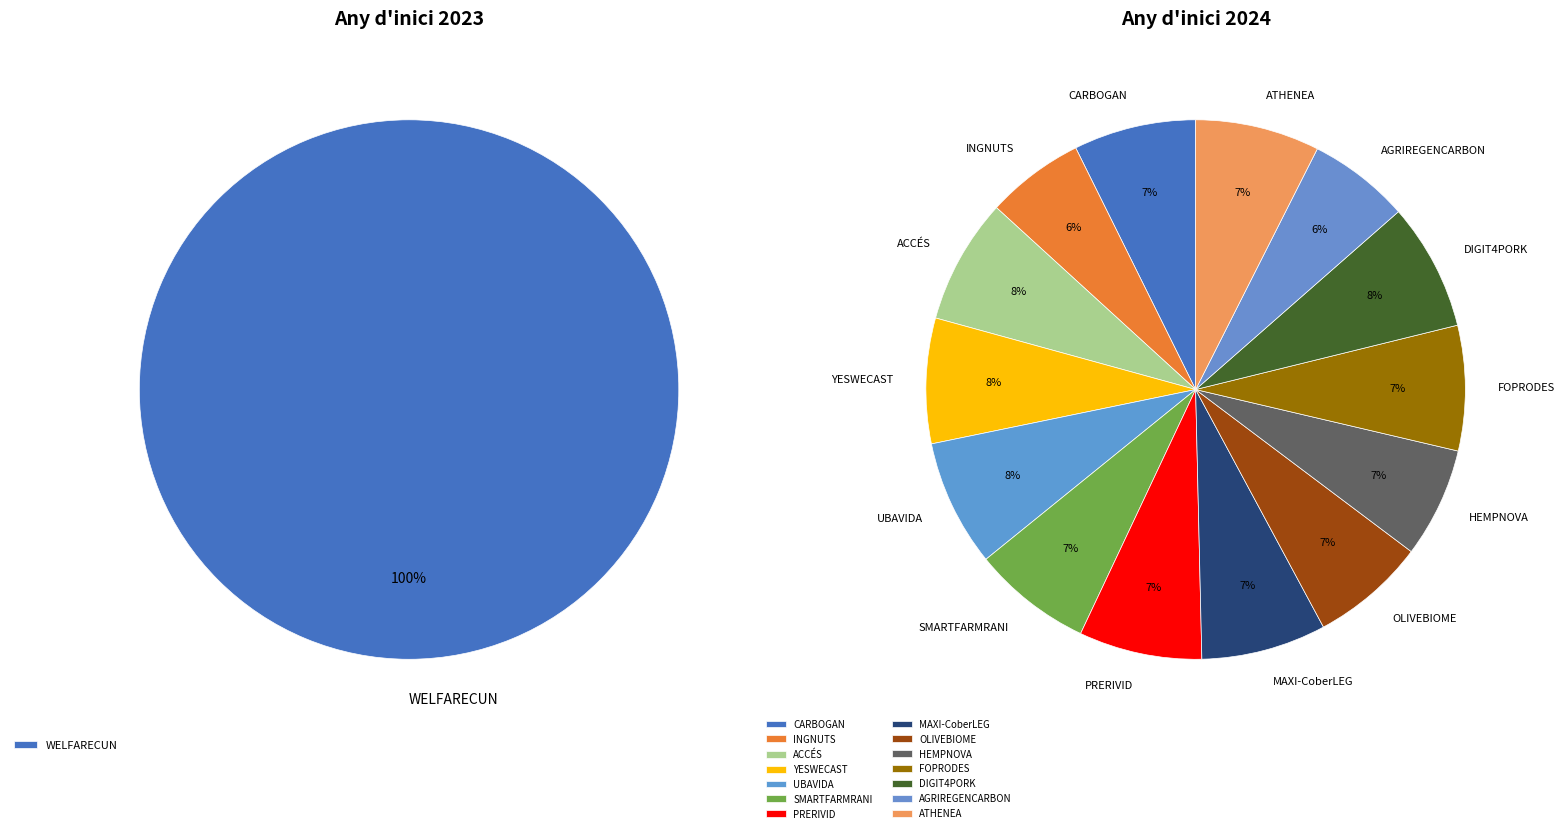

True or false: Grup Operatiu CARBOGAN accounts for 7% of the total.

True